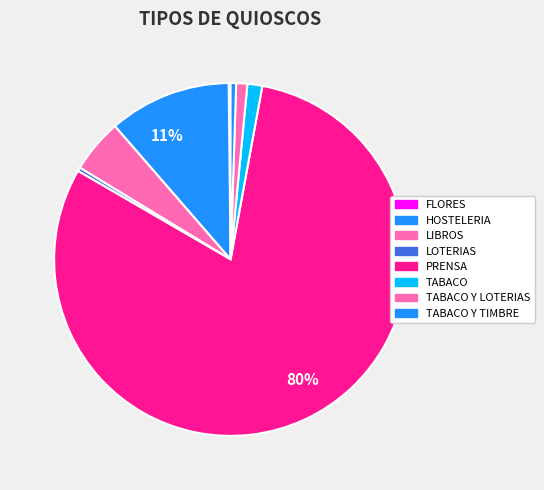

Which has a higher value, LOTERIAS or HOSTELERIA?

HOSTELERIA